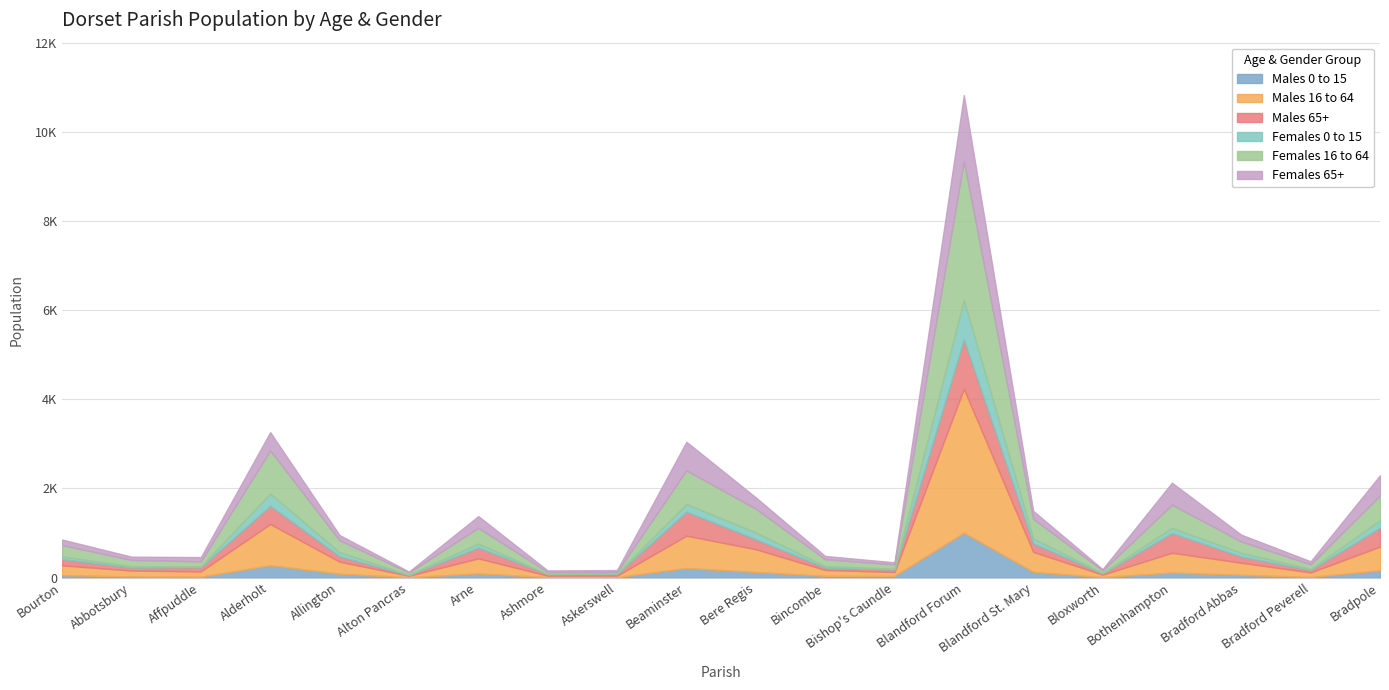

Where is the first local maximum for Females 16 to 64?

Alderholt